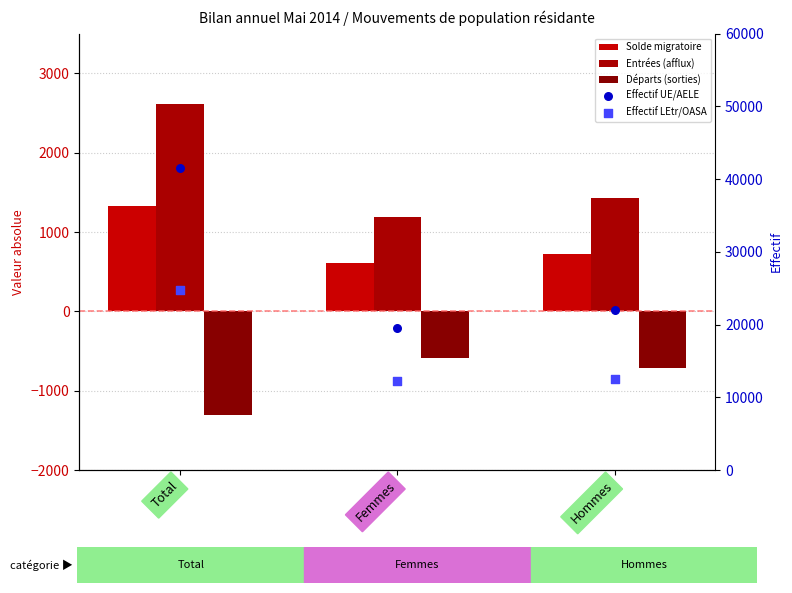

What are all the series names shown in the legend?

Solde migratoire, Entrées (afflux), Départs (sorties), Effectif UE/AELE, Effectif LEtr/OASA